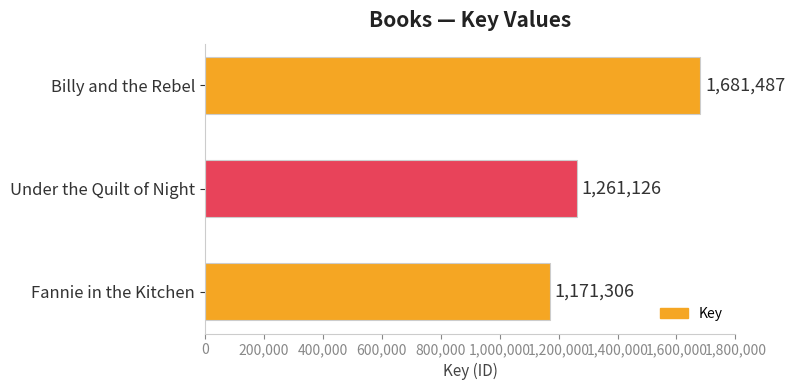

At which category does the chart reach its minimum across all series?

Fannie in the Kitchen